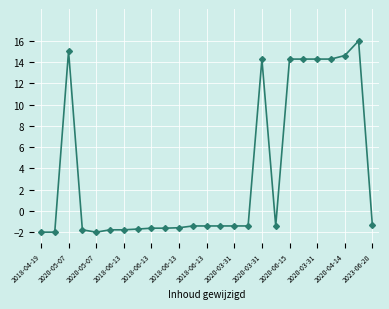

What is the difference between the maximum and minimum values?

18.0